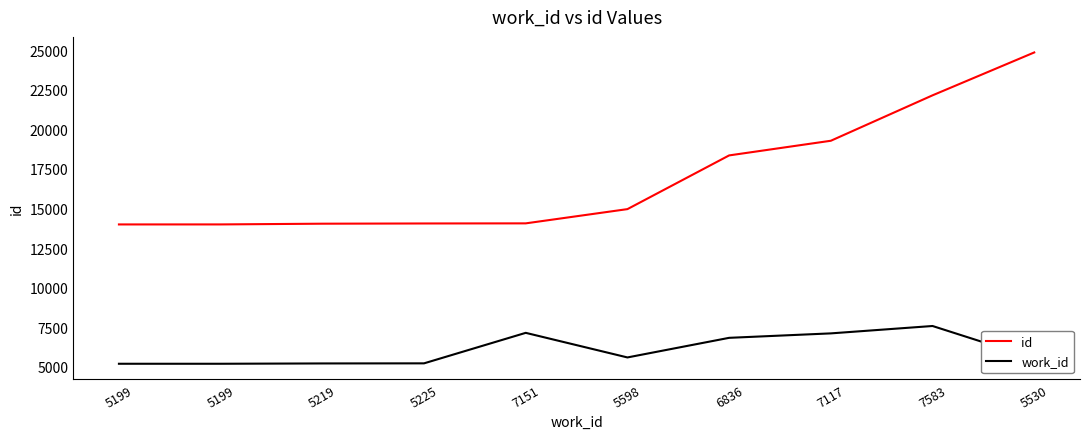

At which label does id reach its minimum?

5199